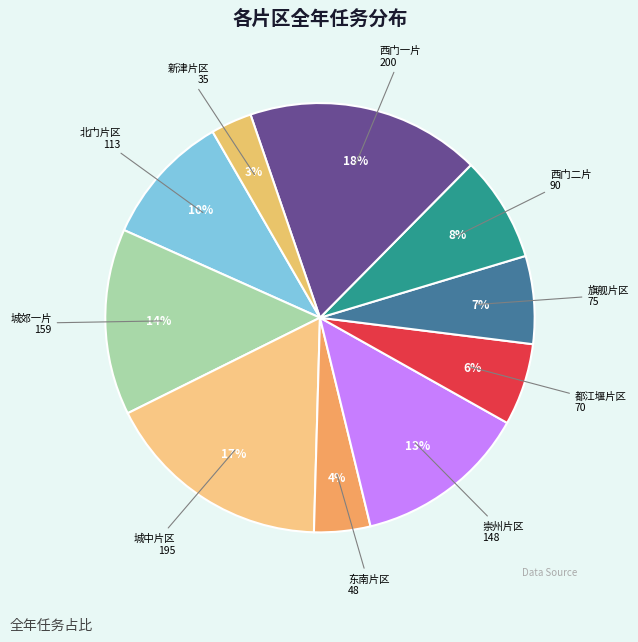

How many slices are in this pie chart?

10